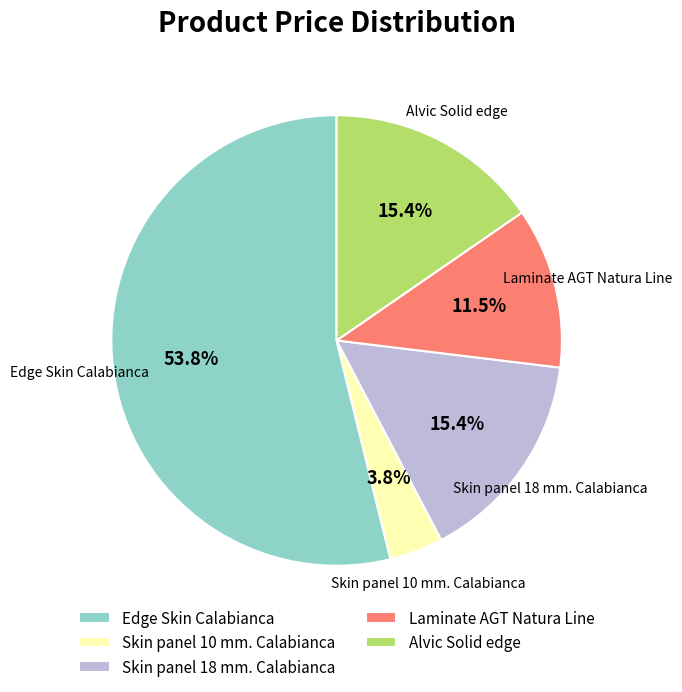

Which has a higher value, Edge Skin Calabianca or Alvic Solid edge?

Edge Skin Calabianca